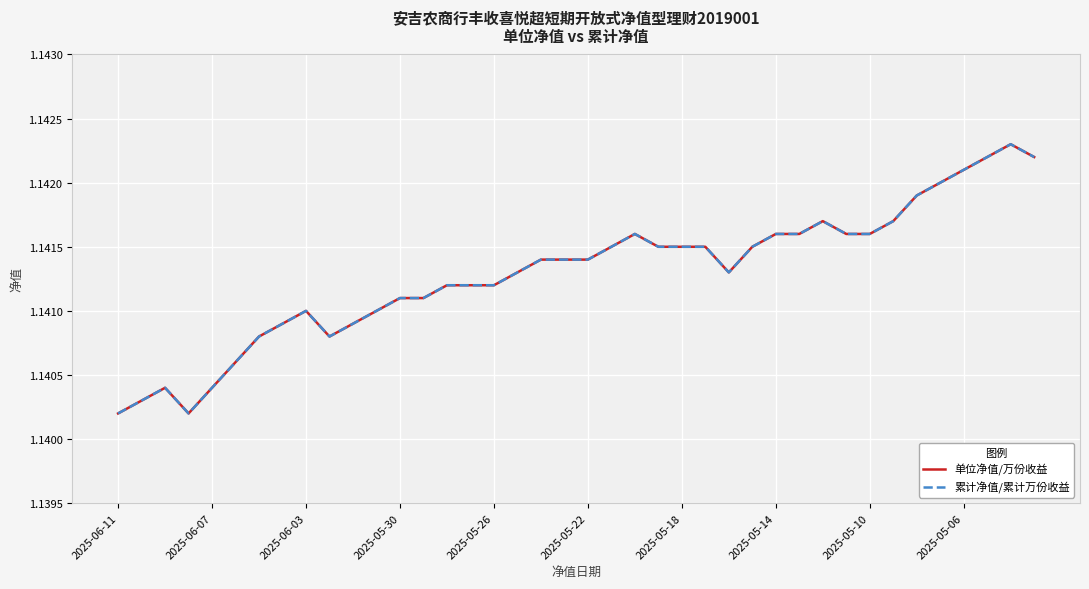

Does the chart display data point markers on the line(s)?

No